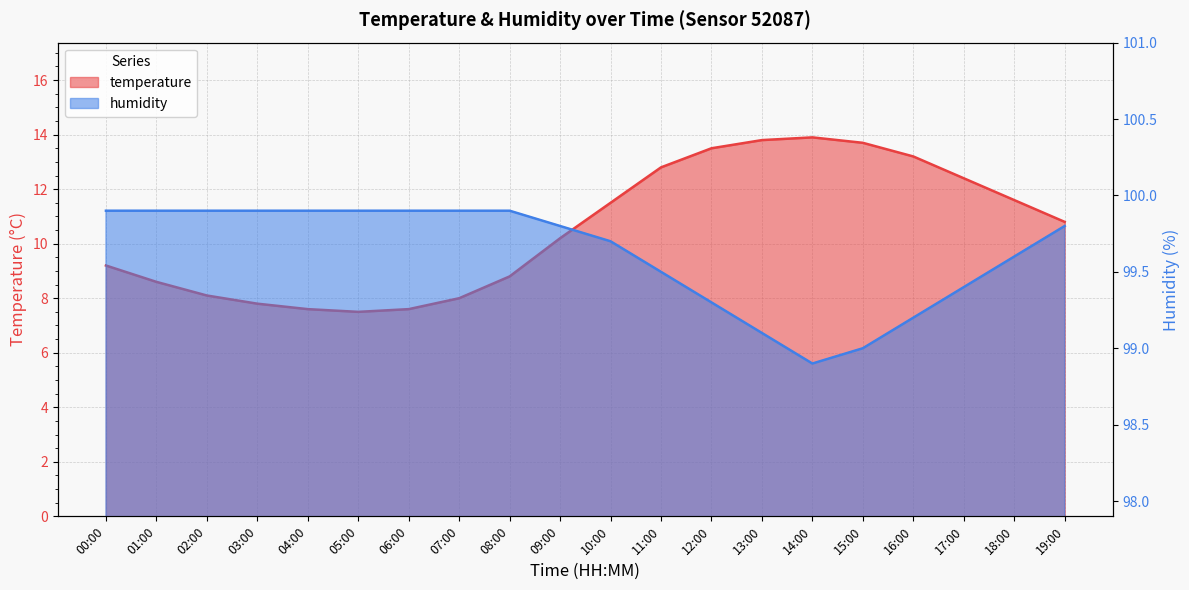

What position from the left is 14:00?

15